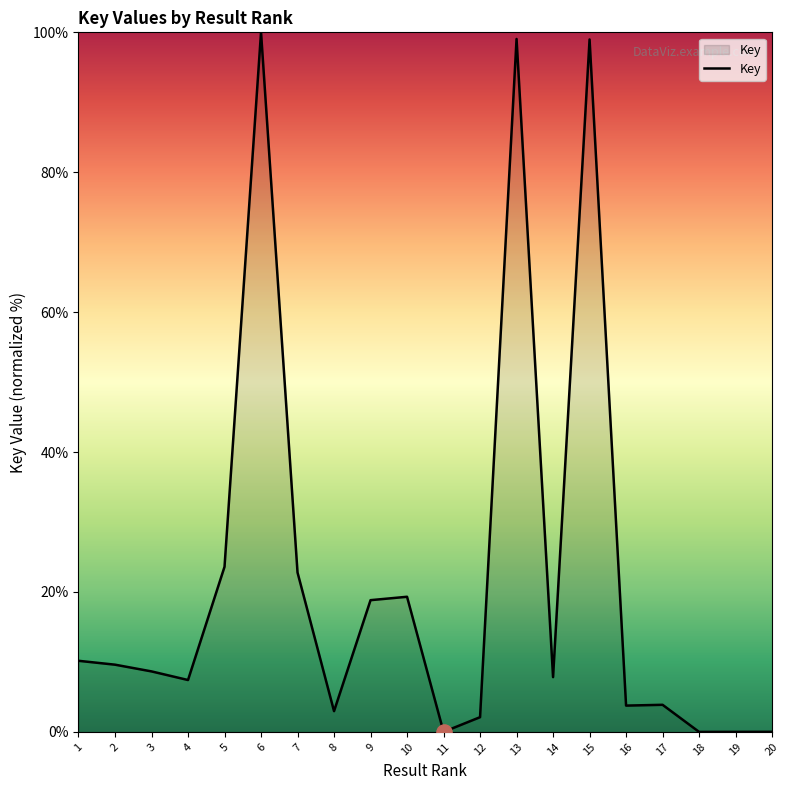

Between 7 and 1, which is larger?

7